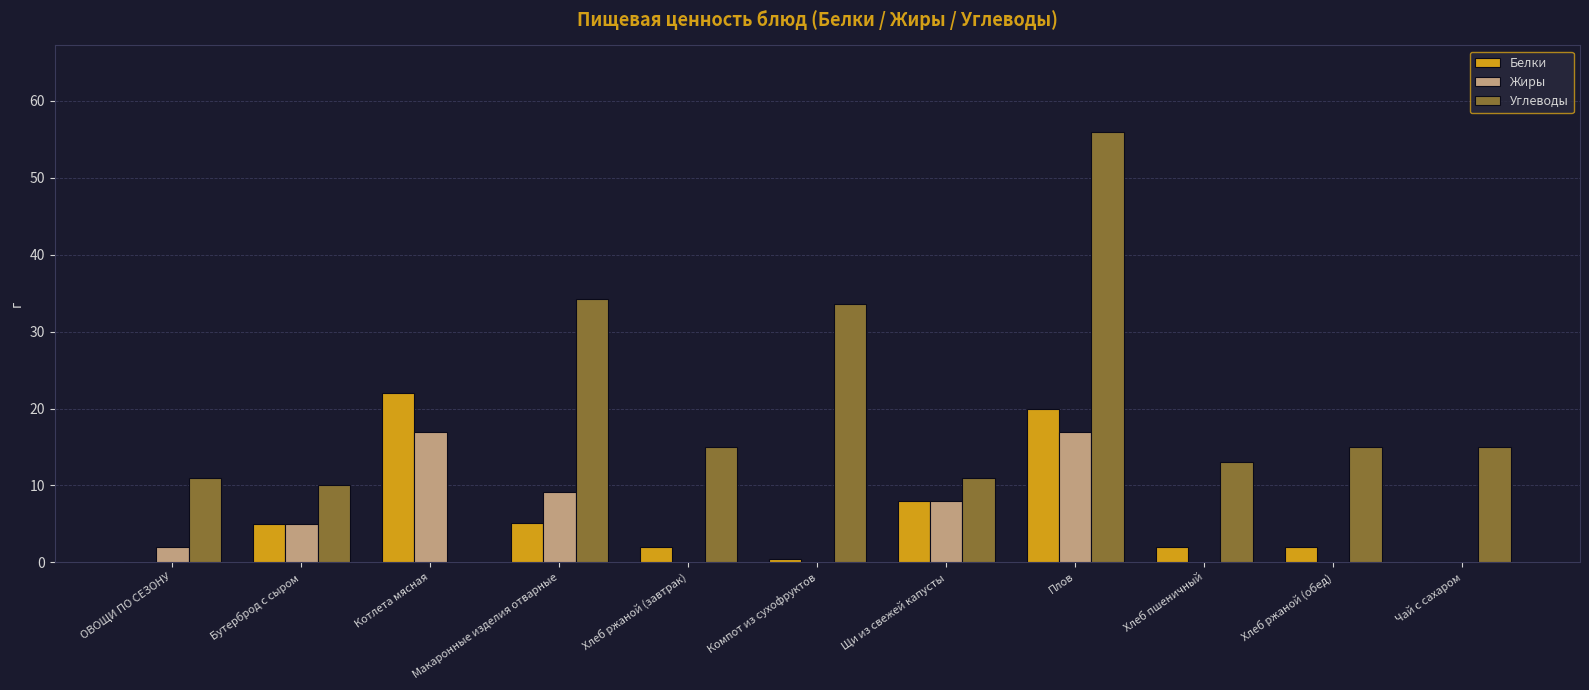

What is the sum of the Белки values at Хлеб ржаной (завтрак) and Плов?

22.0